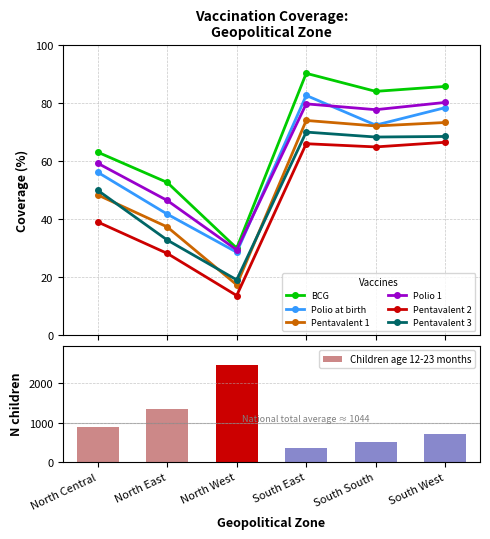

What is the average value of the BCG series?

67.5